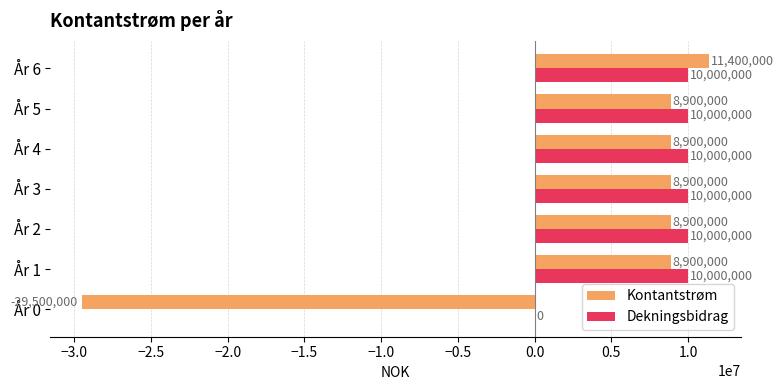

How many distinct data groups are displayed?

2